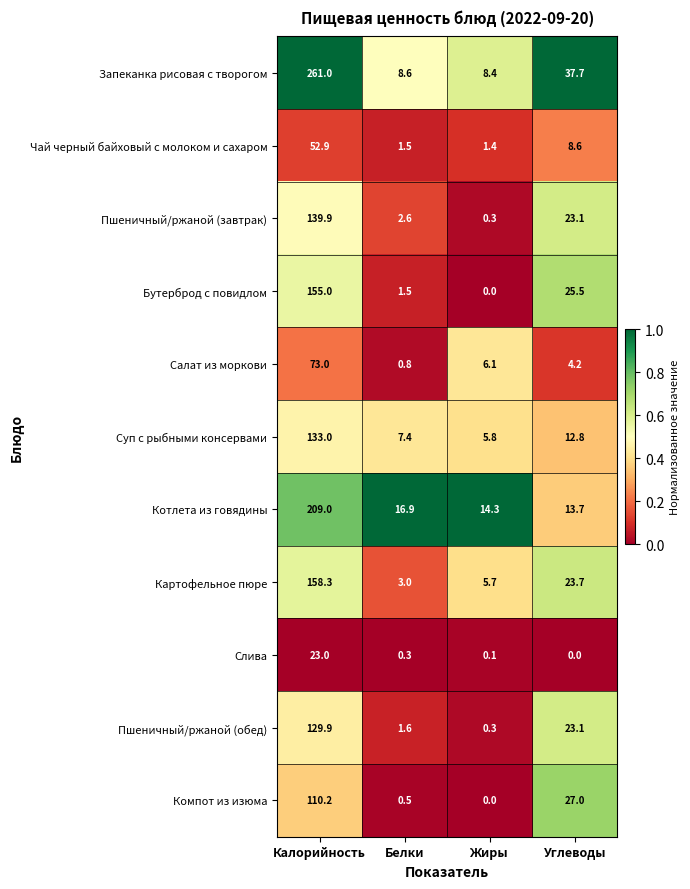

The value of Пшеничный/ржаной (обед) at Белки is 0.7. True or false?

False